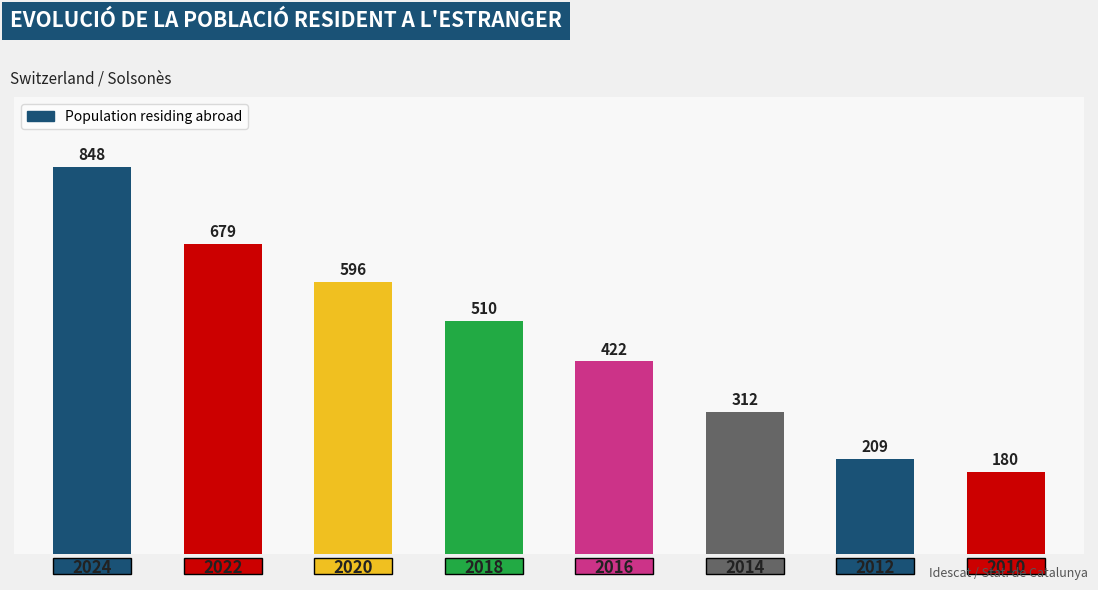

How many values are below 510?

4